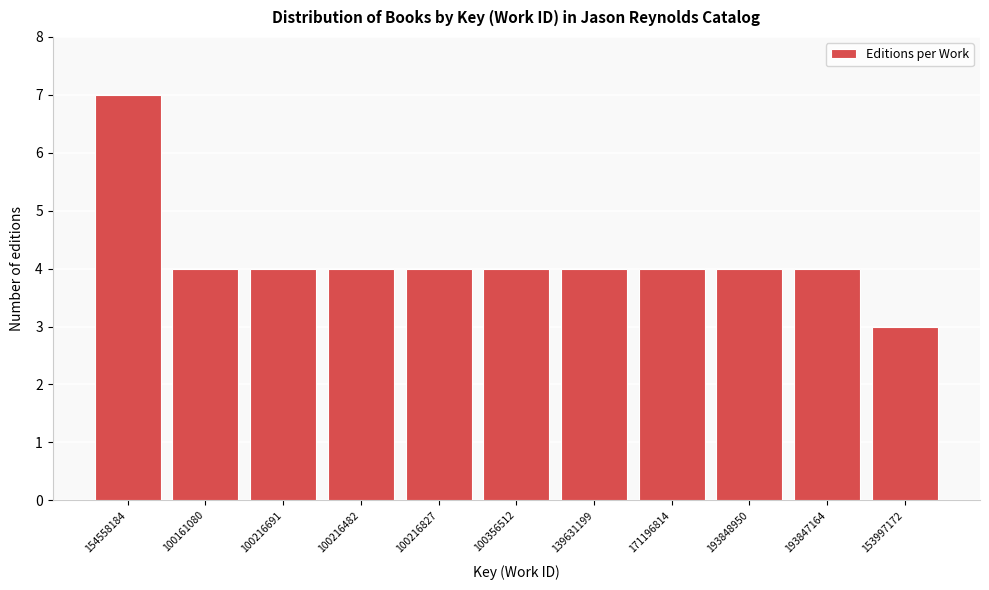

Reading left to right, transcribe all the data shown in this chart.

154558184=7	100161080=4	100216691=4	100216482=4	100216827=4	100356512=4	139631199=4	171196814=4	193848950=4	193847164=4	153997172=3